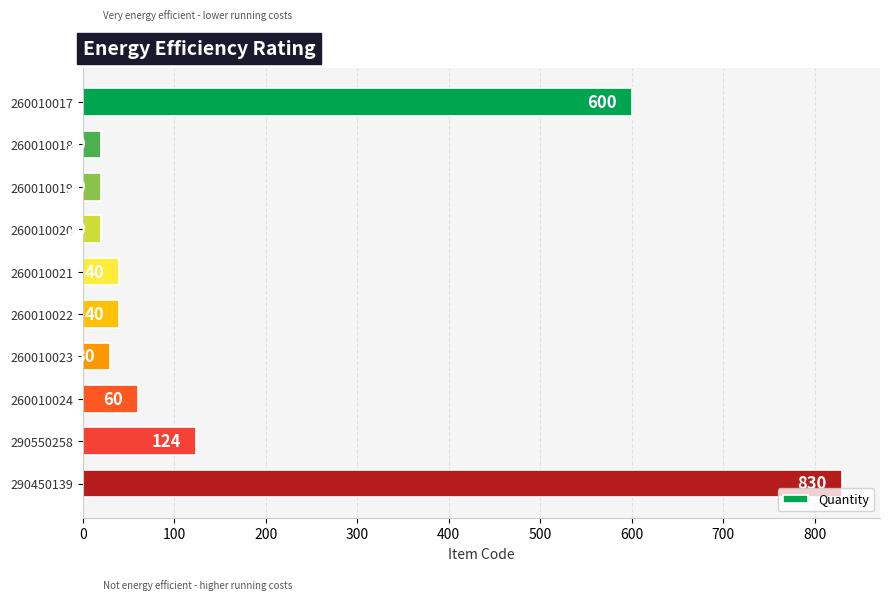

Reading top to bottom, transcribe all the data shown in this chart.

260010017=600	260010018=20	260010019=20	260010020=20	260010021=40	260010022=40	260010023=30	260010024=60	290550258=124	290450139=830